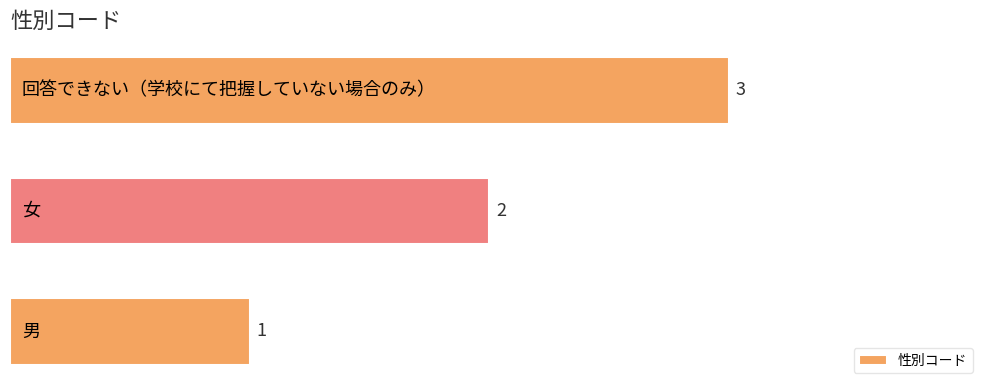

How many bars are there in total?

3